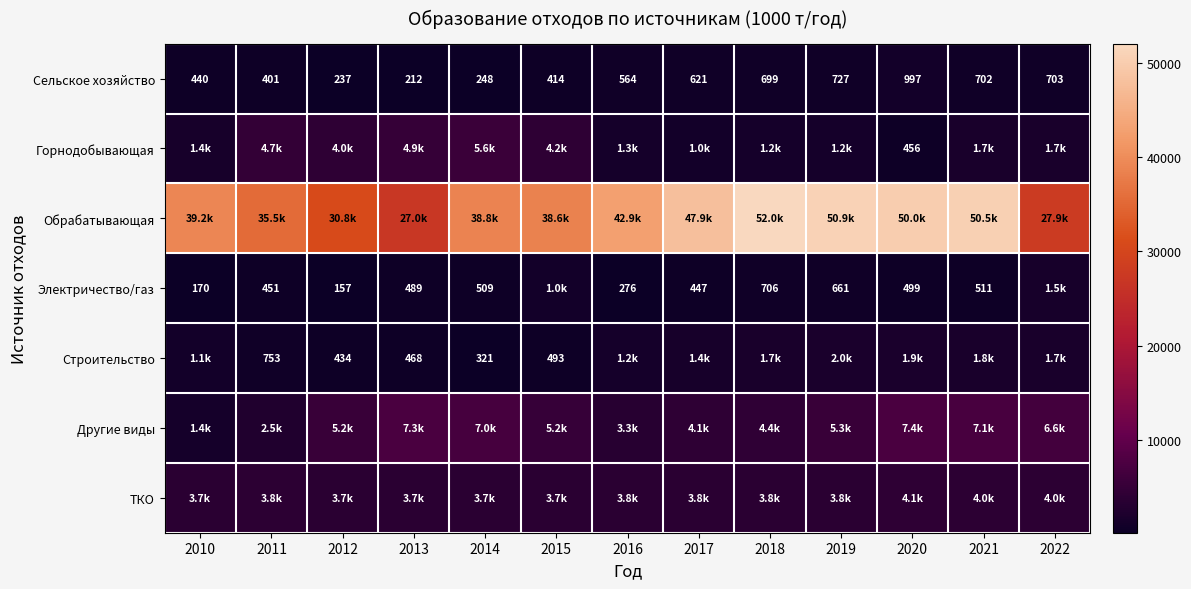

The Сельское хозяйство series shows 1111.9 at 2018. True or false?

False